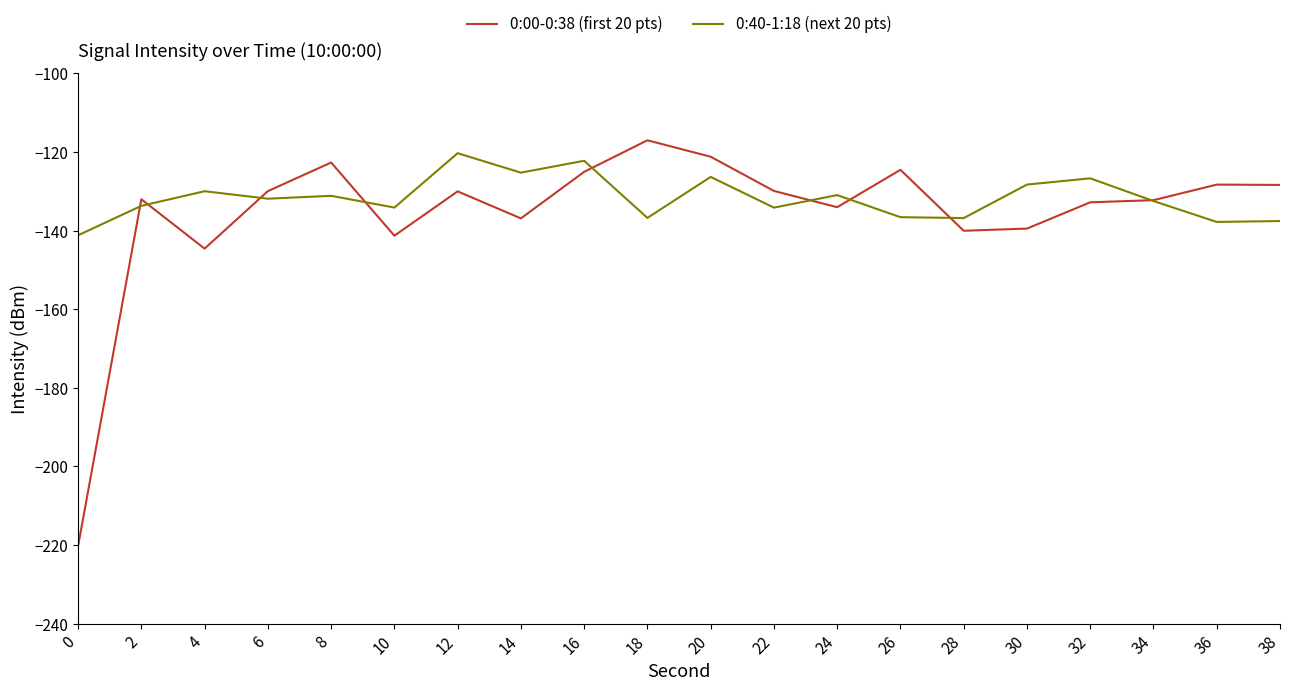

Which category has the highest value in the 0:00-0:38 (first 20 pts) series?

18